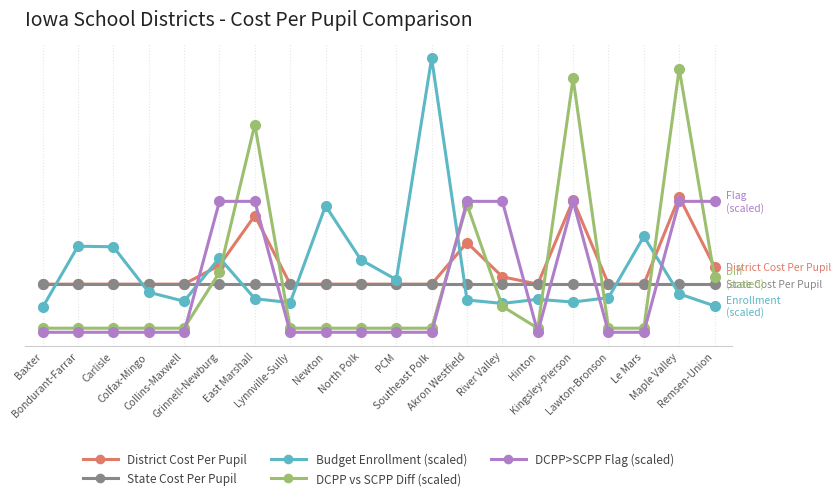

Reading left to right, what are all the values shown in this chart?

District Cost Per Pupil: Baxter=6664.0	Bondurant-Farrar=6664.0	Carlisle=6664.0	Colfax-Mingo=6664.0	Collins-Maxwell=6664.0	Grinnell-Newburg=6687.0	East Marshall=6748.0	Lynnville-Sully=6664.0	Newton=6664.0	North Polk=6664.0	PCM=6664.0	Southeast Polk=6664.0	Akron Westfield=6715.0	River Valley=6673.0	Hinton=6664.0	Kingsley-Pierson=6767.0	Lawton-Bronson=6664.0	Le Mars=6664.0	Maple Valley=6771.0	Remsen-Union=6685.0
State Cost Per Pupil: Baxter=6664.0	Bondurant-Farrar=6664.0	Carlisle=6664.0	Colfax-Mingo=6664.0	Collins-Maxwell=6664.0	Grinnell-Newburg=6664.0	East Marshall=6664.0	Lynnville-Sully=6664.0	Newton=6664.0	North Polk=6664.0	PCM=6664.0	Southeast Polk=6664.0	Akron Westfield=6664.0	River Valley=6664.0	Hinton=6664.0	Kingsley-Pierson=6664.0	Lawton-Bronson=6664.0	Le Mars=6664.0	Maple Valley=6664.0	Remsen-Union=6664.0
Budget Enrollment (scaled): Baxter=6635.5	Bondurant-Farrar=6710.5	Carlisle=6709.8	Colfax-Mingo=6654.1	Collins-Maxwell=6643.1	Grinnell-Newburg=6696.2	East Marshall=6646.2	Lynnville-Sully=6641.4	Newton=6760.0	North Polk=6693.9	PCM=6669.4	Southeast Polk=6941.0	Akron Westfield=6644.6	River Valley=6640.4	Hinton=6645.4	Kingsley-Pierson=6642.1	Lawton-Bronson=6647.5	Le Mars=6722.5	Maple Valley=6652.1	Remsen-Union=6637.3
DCPP vs SCPP Diff (scaled): Baxter=6610.0	Bondurant-Farrar=6610.0	Carlisle=6610.0	Colfax-Mingo=6610.0	Collins-Maxwell=6610.0	Grinnell-Newburg=6678.4	East Marshall=6859.7	Lynnville-Sully=6610.0	Newton=6610.0	North Polk=6610.0	PCM=6610.0	Southeast Polk=6610.0	Akron Westfield=6761.6	River Valley=6636.8	Hinton=6610.0	Kingsley-Pierson=6916.1	Lawton-Bronson=6610.0	Le Mars=6610.0	Maple Valley=6928.0	Remsen-Union=6672.4
DCPP>SCPP Flag (scaled): Baxter=6605.0	Bondurant-Farrar=6605.0	Carlisle=6605.0	Colfax-Mingo=6605.0	Collins-Maxwell=6605.0	Grinnell-Newburg=6765.5	East Marshall=6765.5	Lynnville-Sully=6605.0	Newton=6605.0	North Polk=6605.0	PCM=6605.0	Southeast Polk=6605.0	Akron Westfield=6765.5	River Valley=6765.5	Hinton=6605.0	Kingsley-Pierson=6765.5	Lawton-Bronson=6605.0	Le Mars=6605.0	Maple Valley=6765.5	Remsen-Union=6765.5